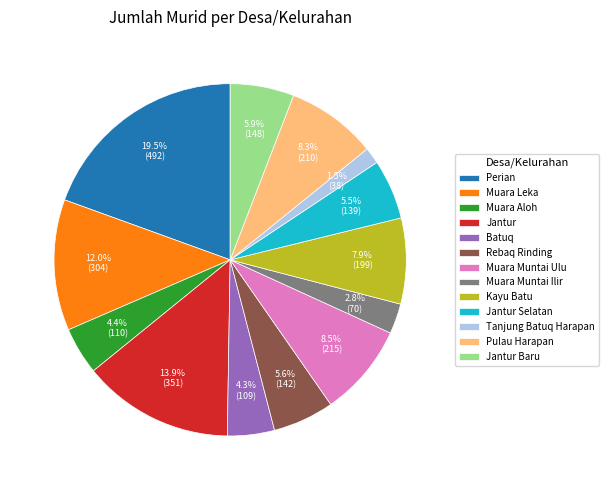

Which has a higher value, Muara Muntai Ilir or Muara Leka?

Muara Leka